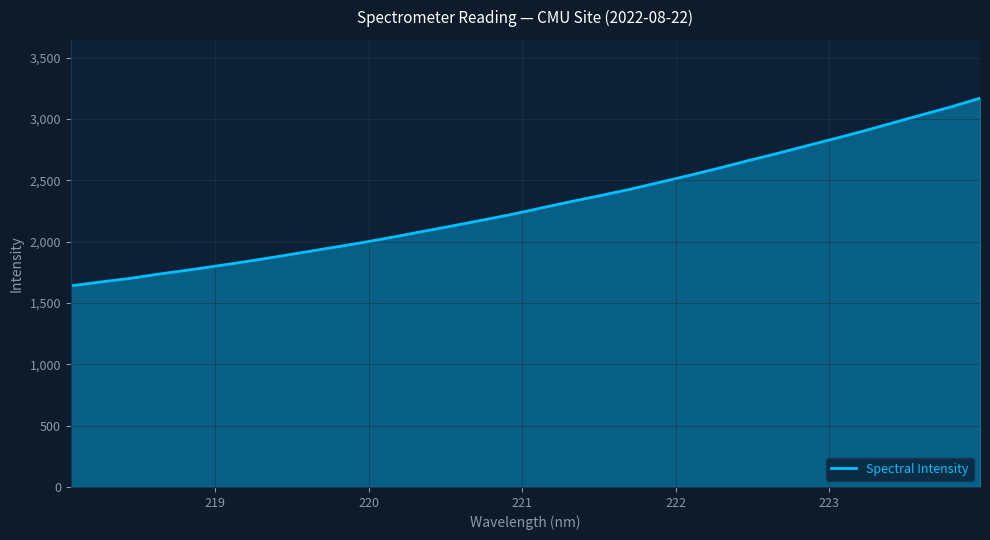

Does the chart display data point markers on the line(s)?

No